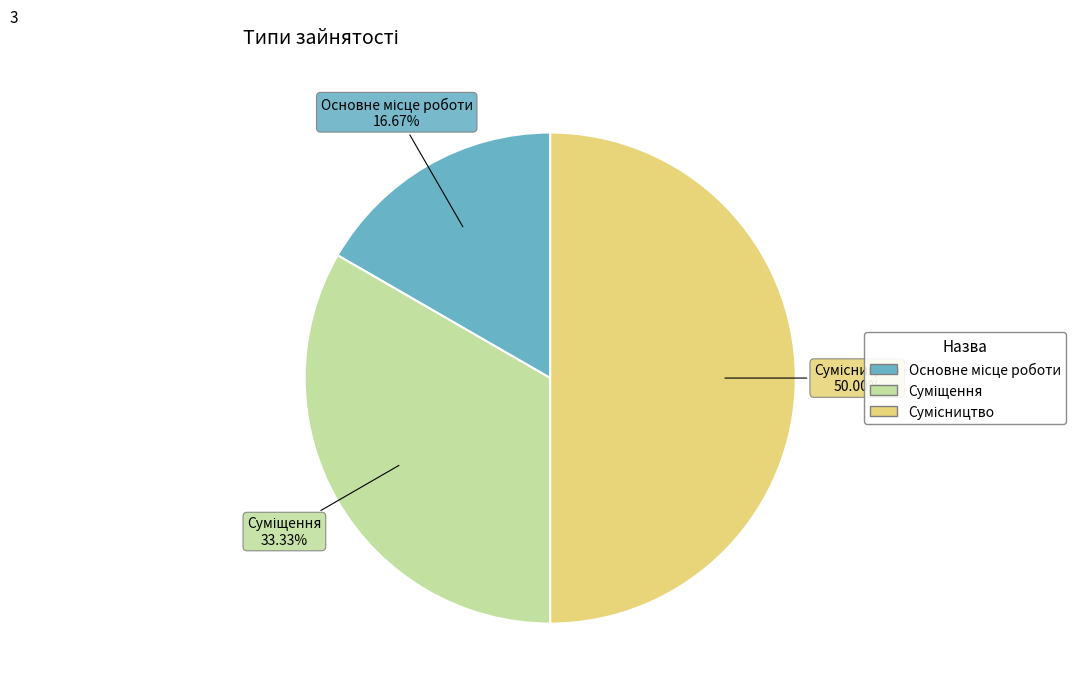

How many slices are in this pie chart?

3